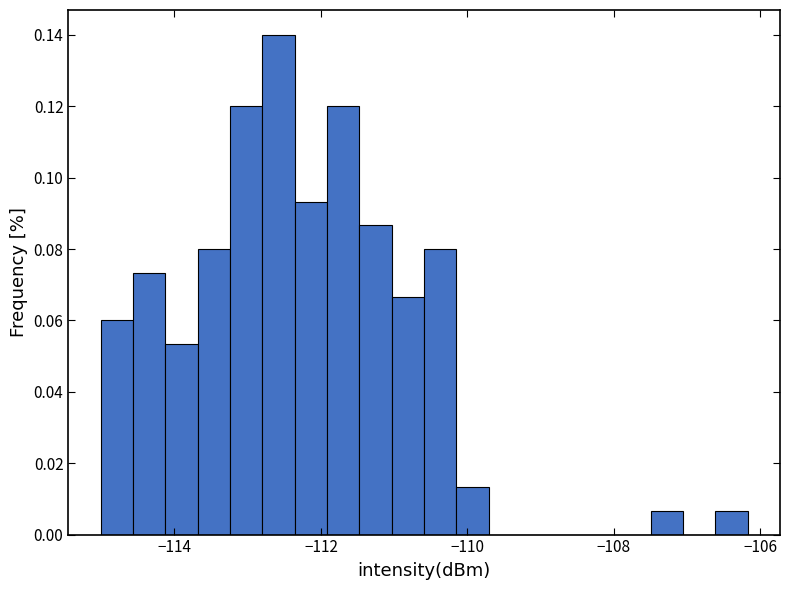

Read against the x-axis, roughly where is the centre of the tallest bar?

-112.6